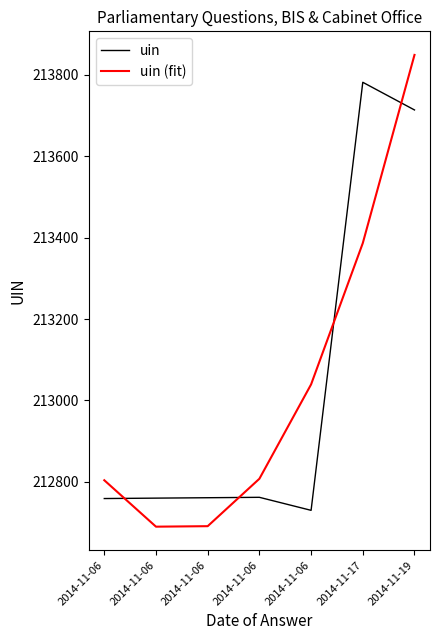

Is this an area chart (filled region under the line)?

No